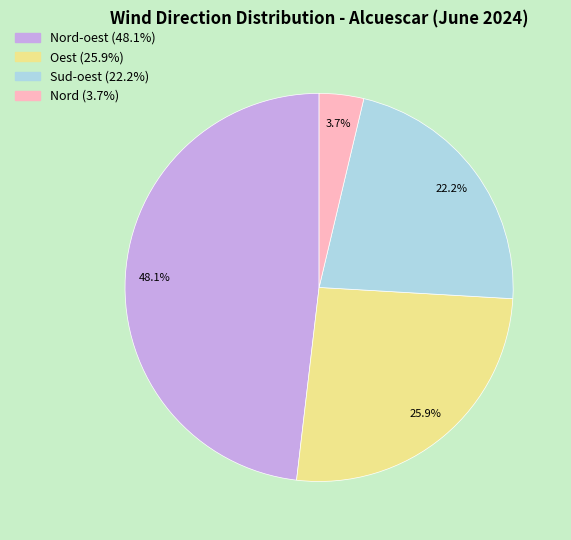

To the nearest percent, what is the difference between the largest and smallest slice percentages?

44%